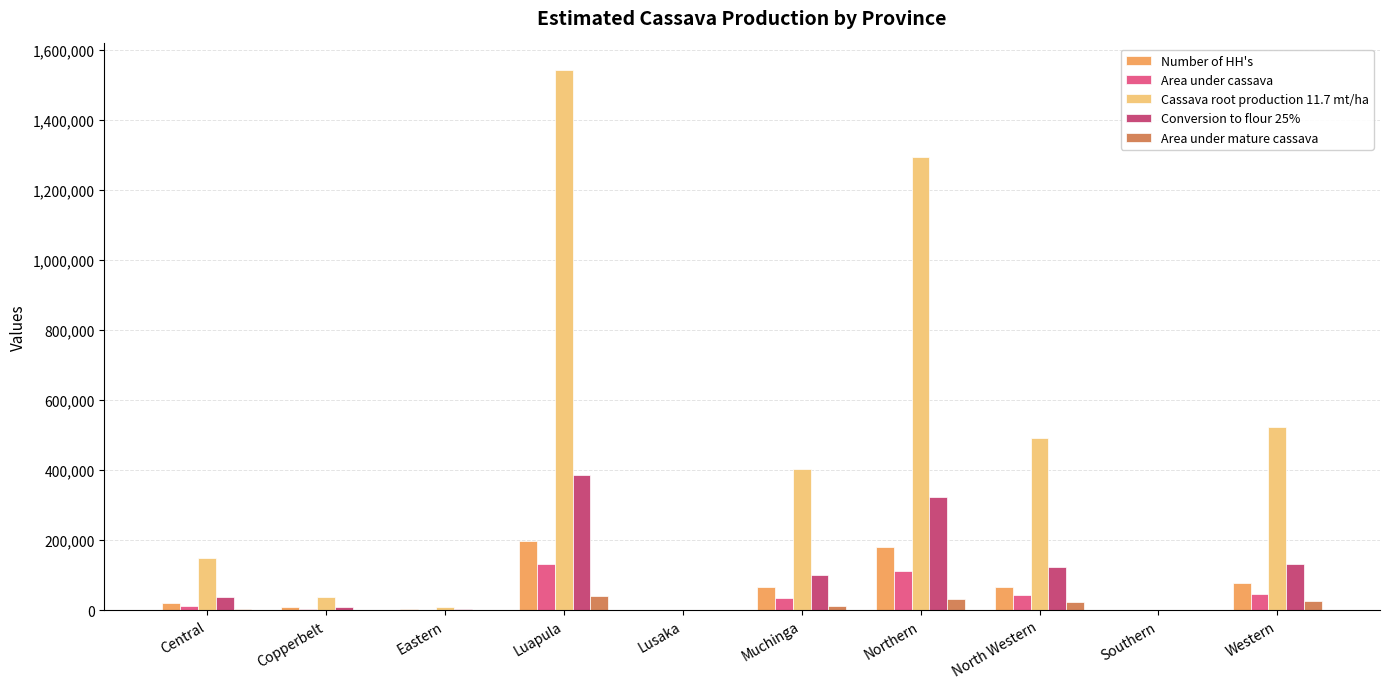

What is the value of the Area under cassava bar at the 1st from the left?

12673.5